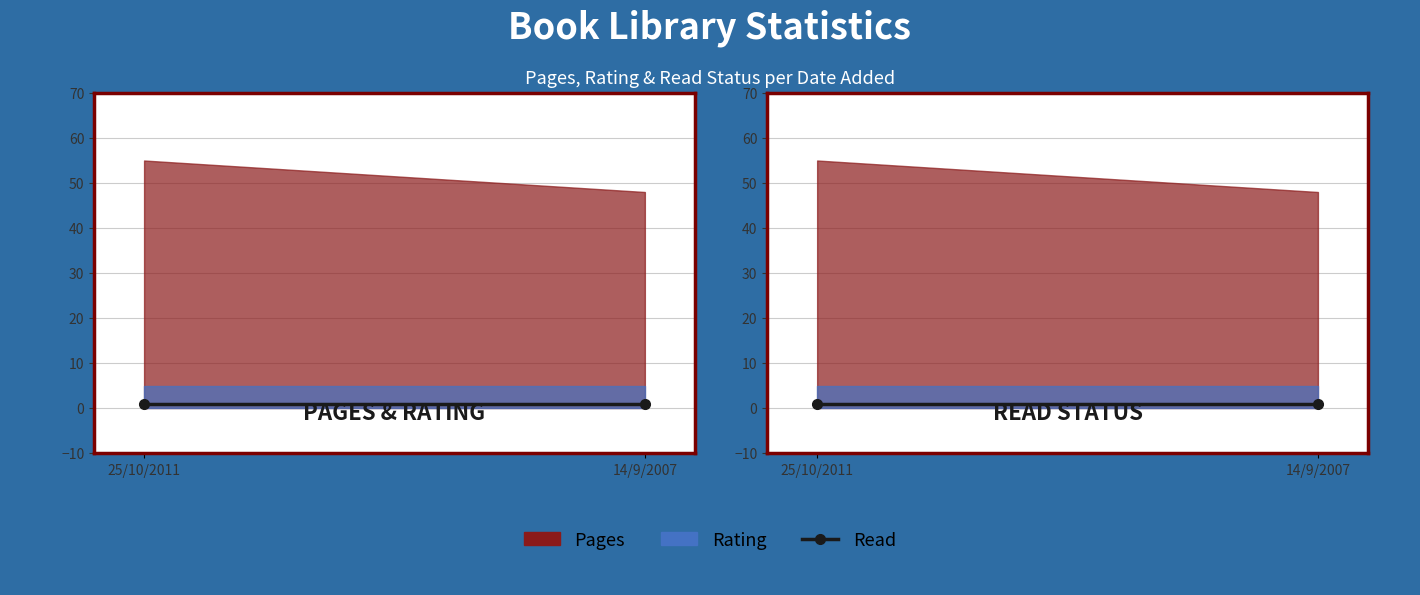

What is the minimum value shown in the chart?

1